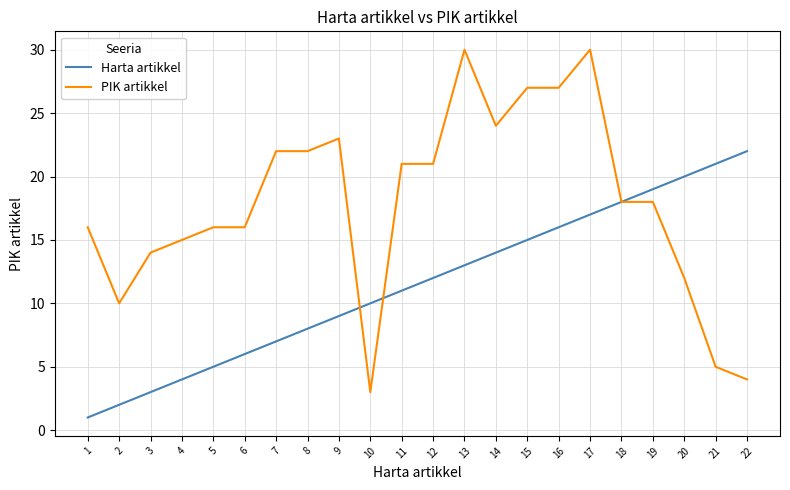

Which series changed the most between 4 and 17?

PIK artikkel